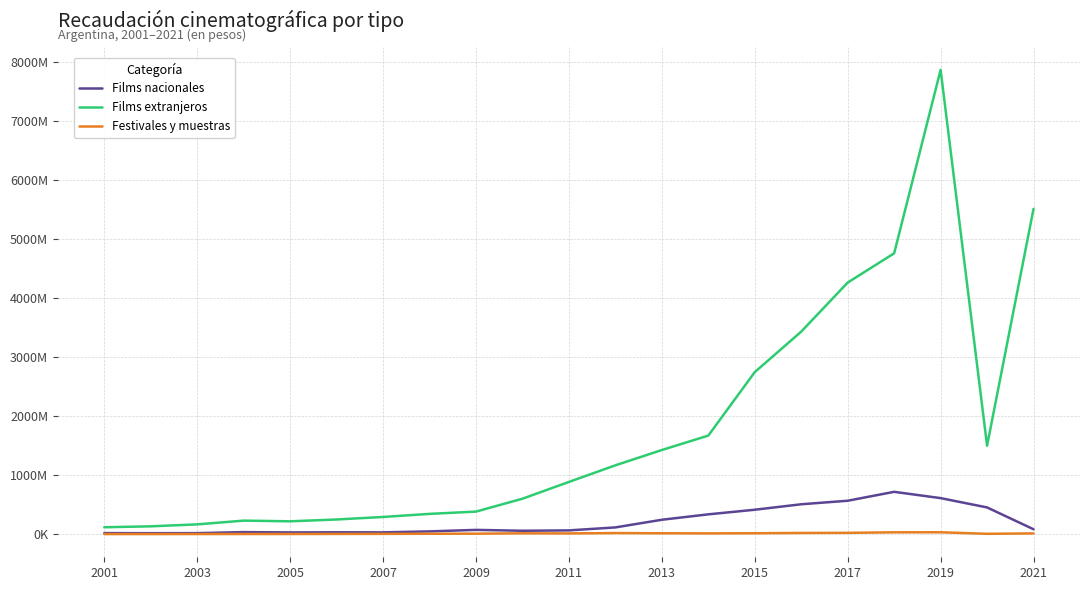

Does the chart display data point markers on the line(s)?

No